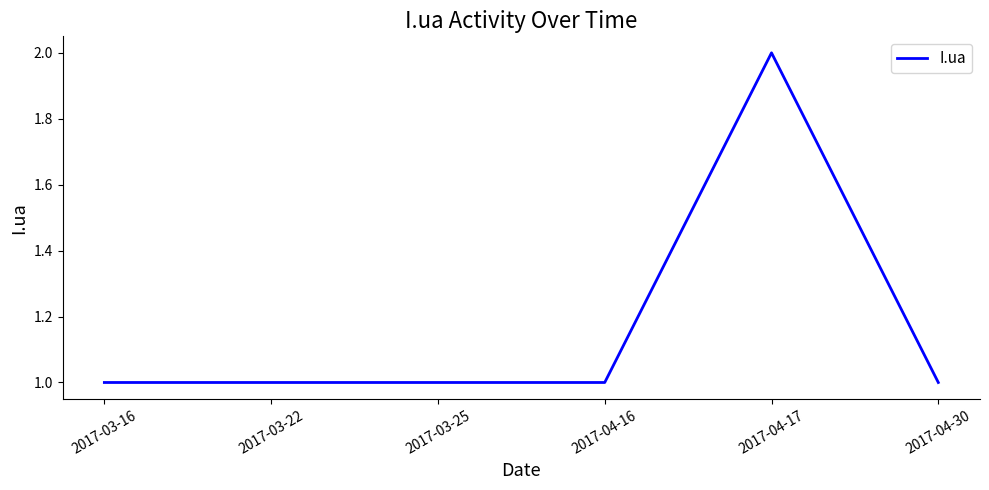

What is the sum of the values at 2017-04-16 and 2017-04-17?

3